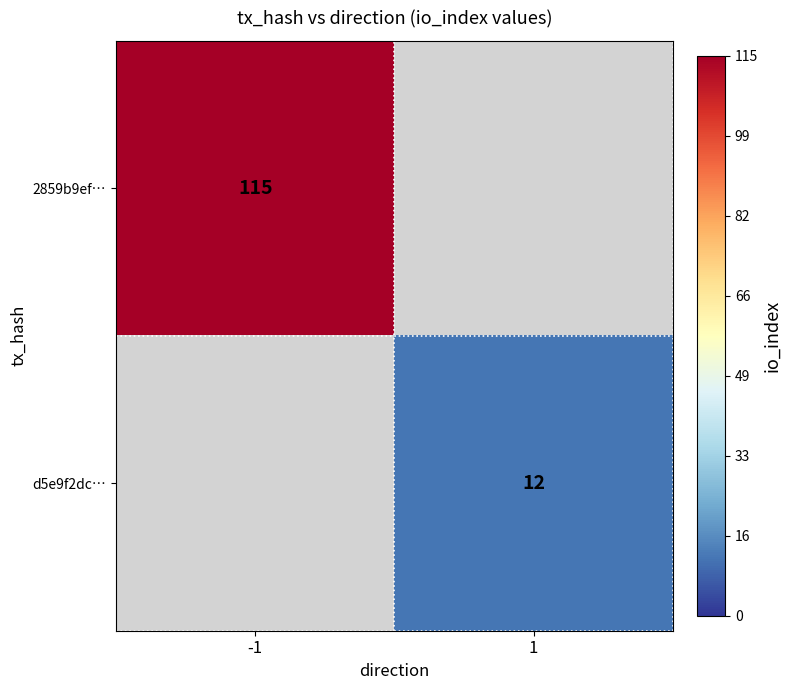

Is the value of 2859b9ef… at -1 greater than the value of d5e9f2dc… at 1?

Yes